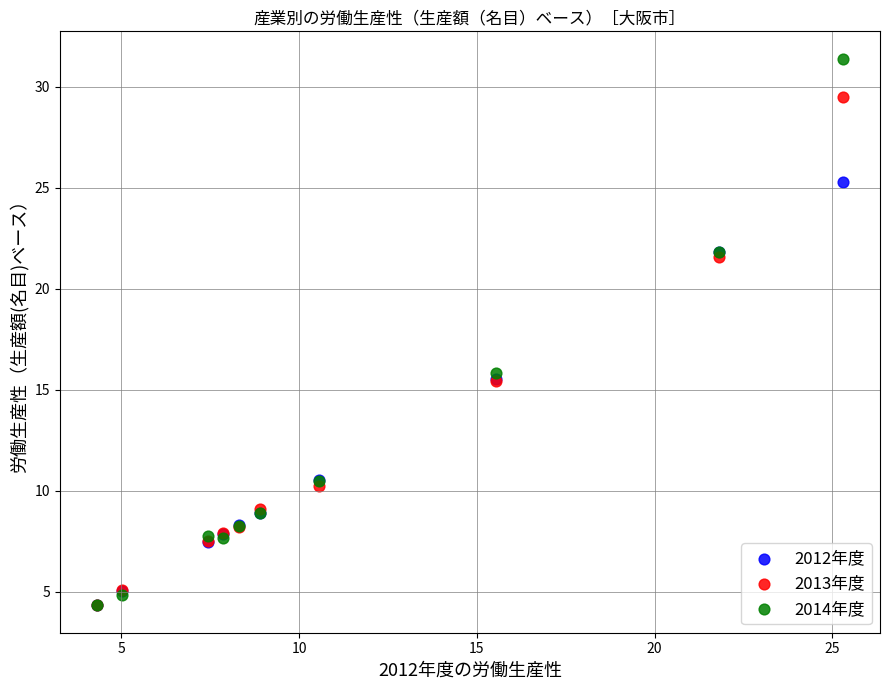

What are all the series names shown in the legend?

2012年度, 2013年度, 2014年度